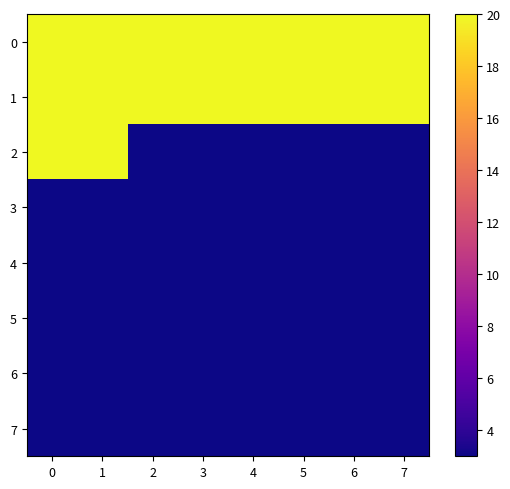

At 2, list the series in order from smallest to largest.

2, 3, 4, 5, 6, 7, 0, 1